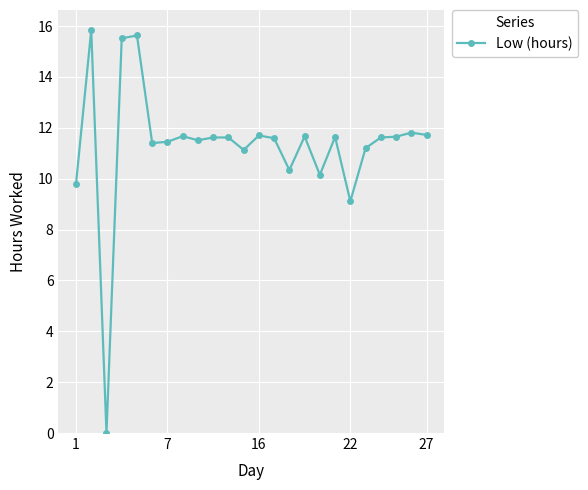

What is the sum of all values?

271.4